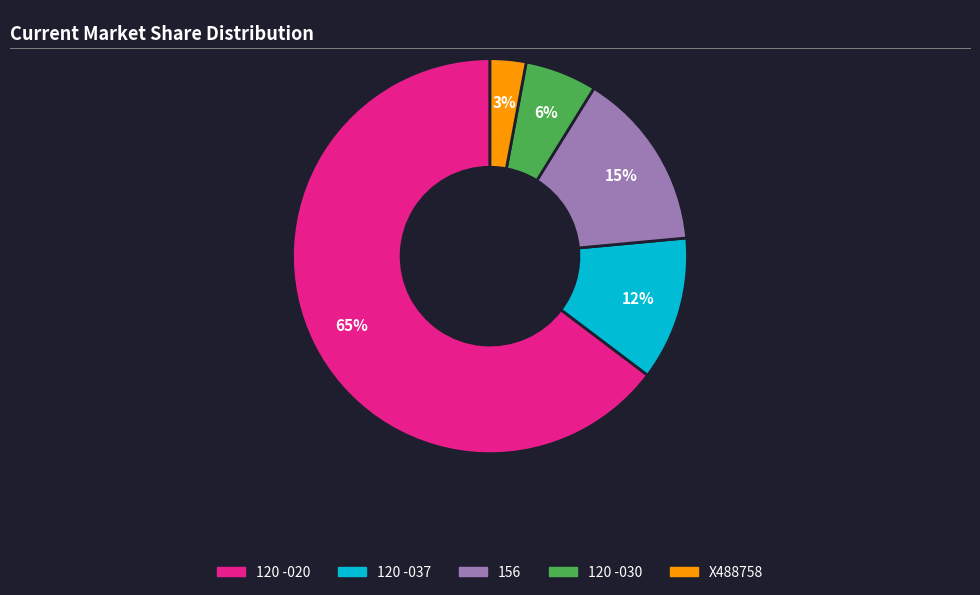

To the nearest percent, what percentage of the pie is Χ488758?

3%